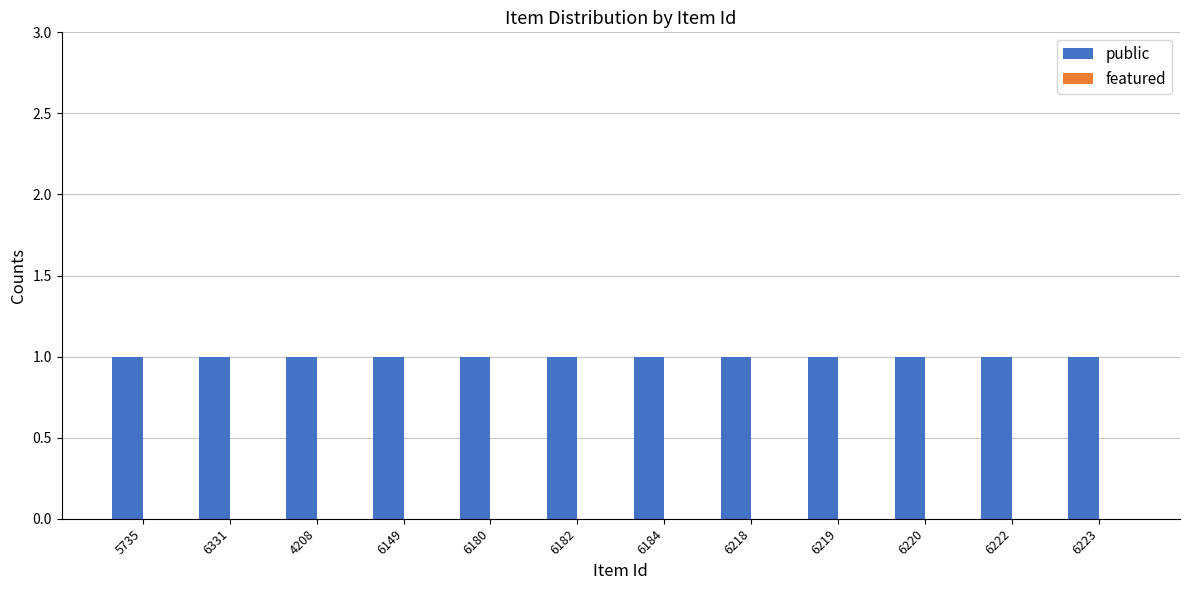

What is the label of the 4th bar from the left?

6149